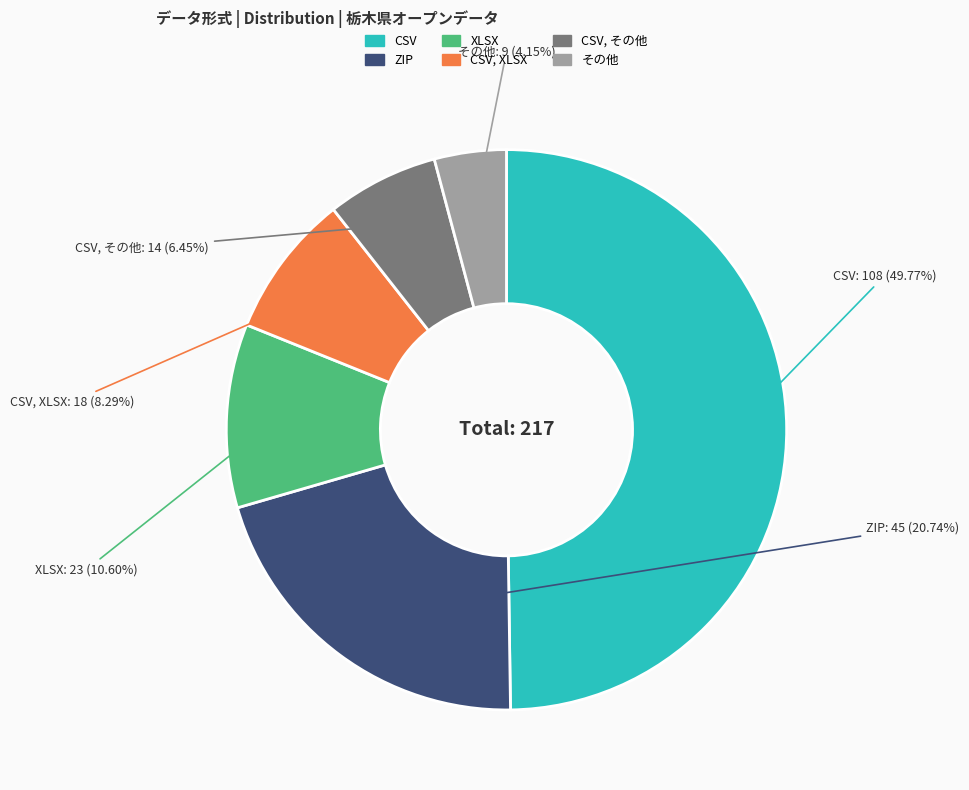

How many segments does this pie chart have?

6